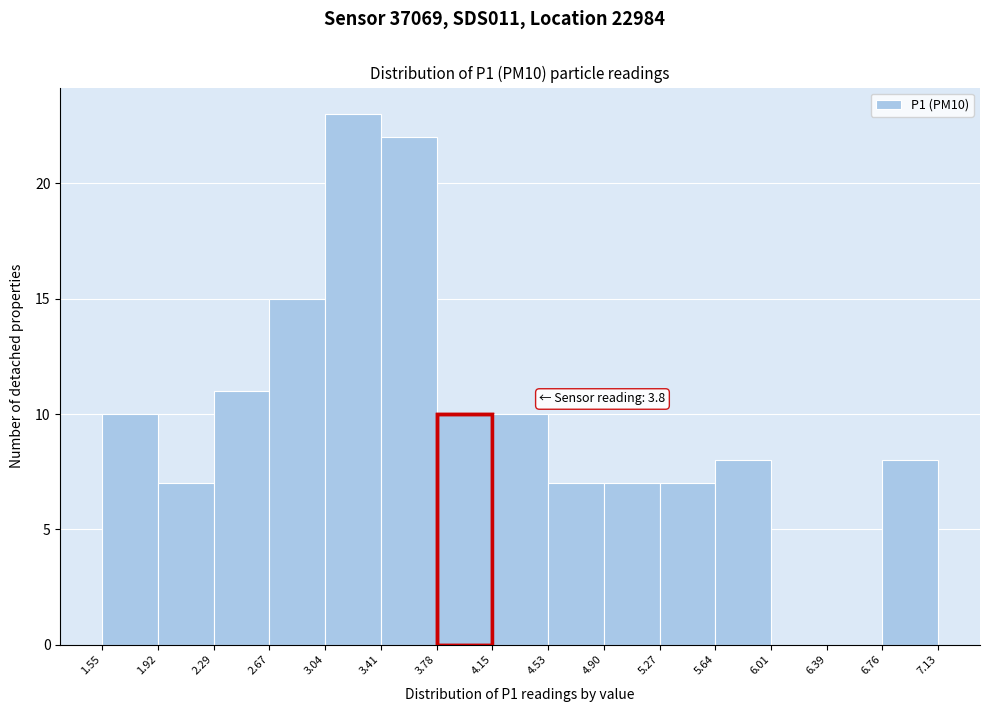

Over which range of the x-axis is the bar tallest?

3.04 to 3.41